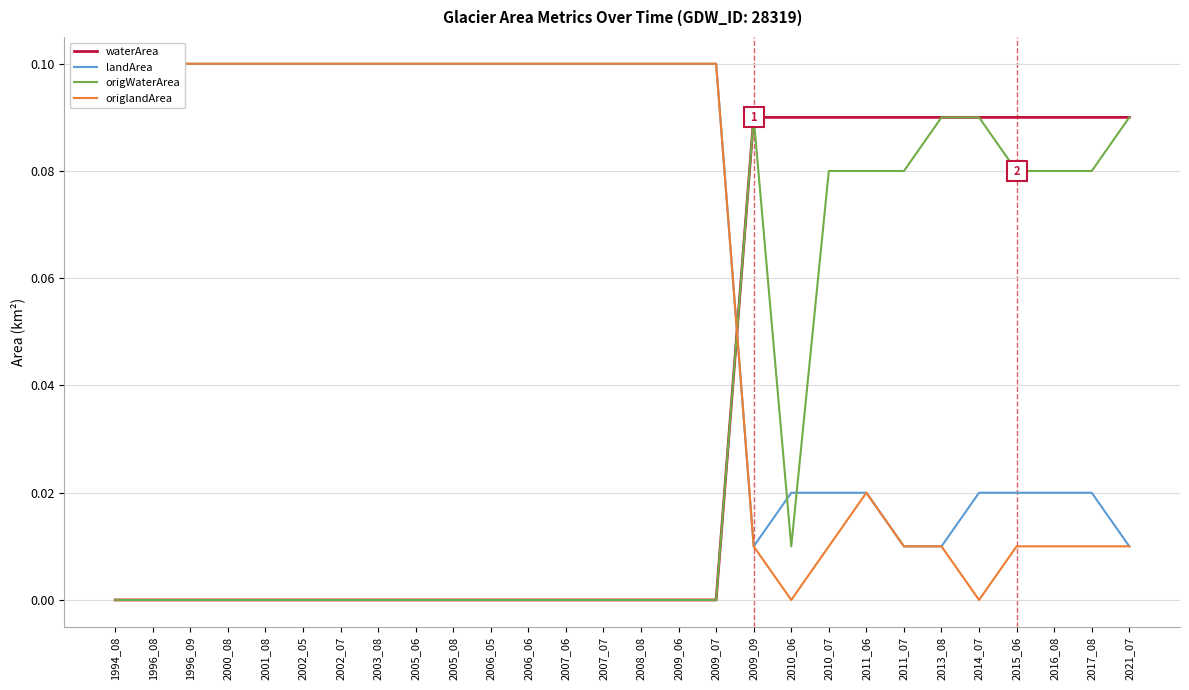

How many intersections are there between origlandArea and origWaterArea?

1